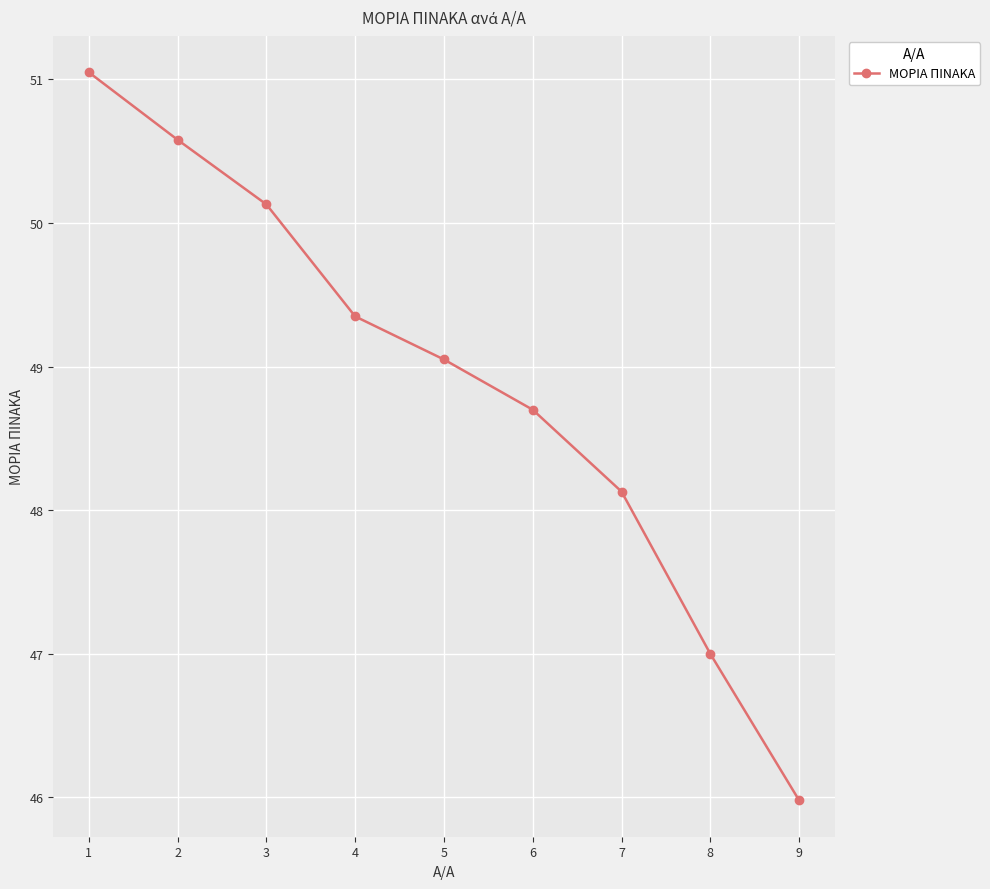

What is the value of the 2nd point from the left?

50.6